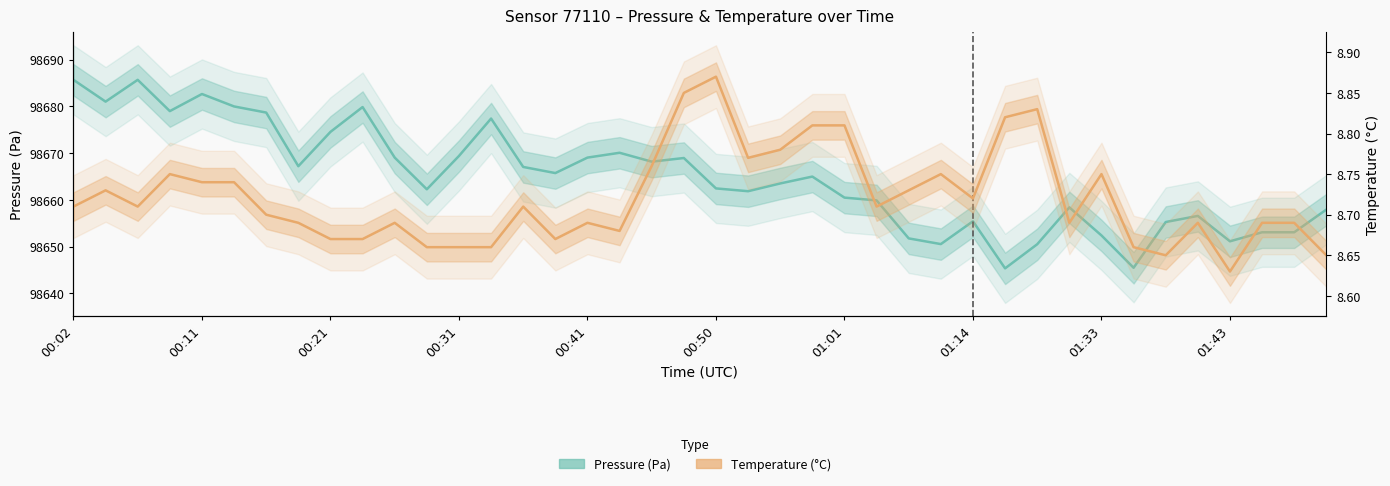

Which has a higher value, 27 or 30?

27